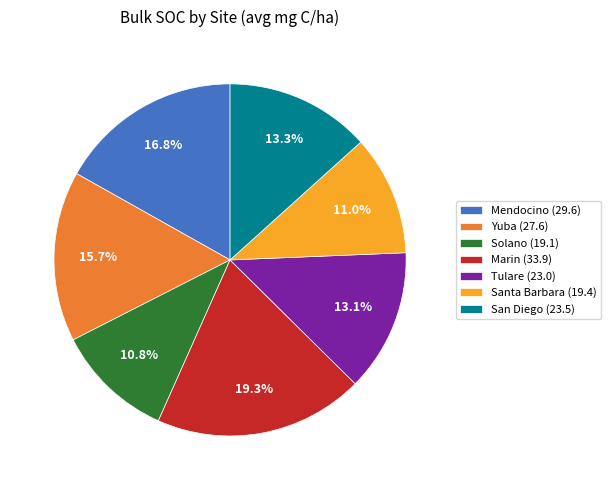

Does Mendocino (29.6) represent more than half of the total?

No